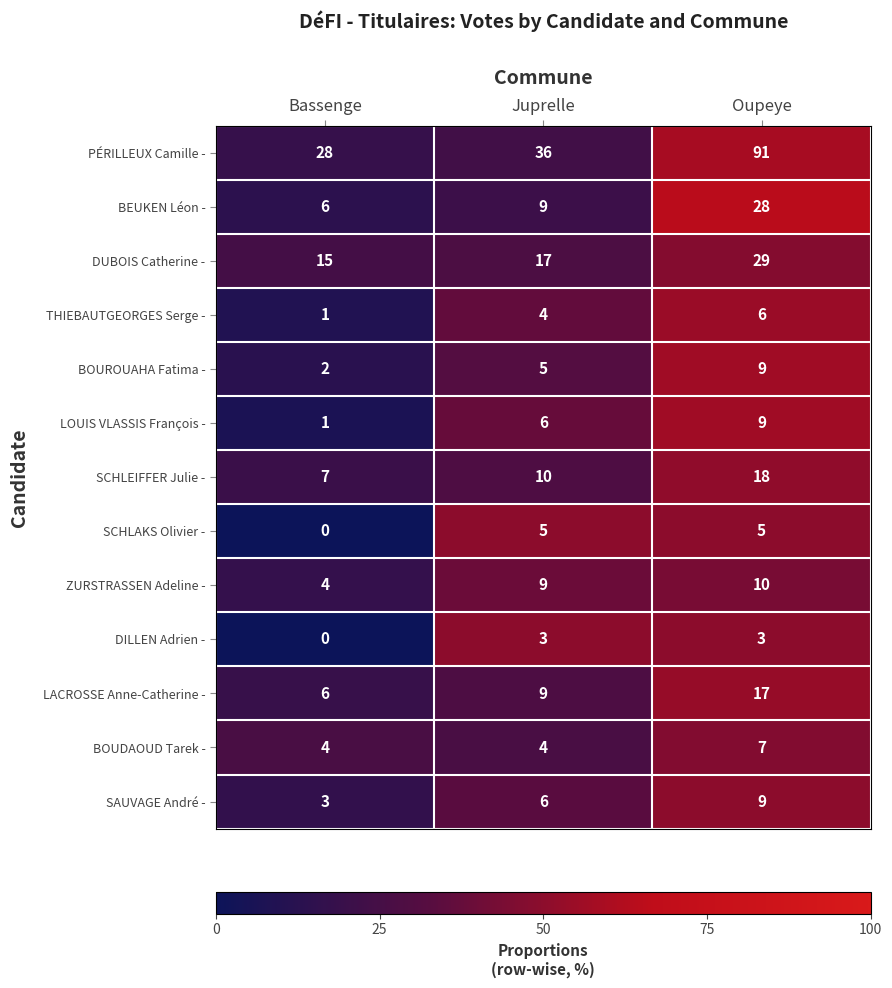

Between Bassenge and Juprelle, which series saw the biggest shift?

PÉRILLEUX Camille -